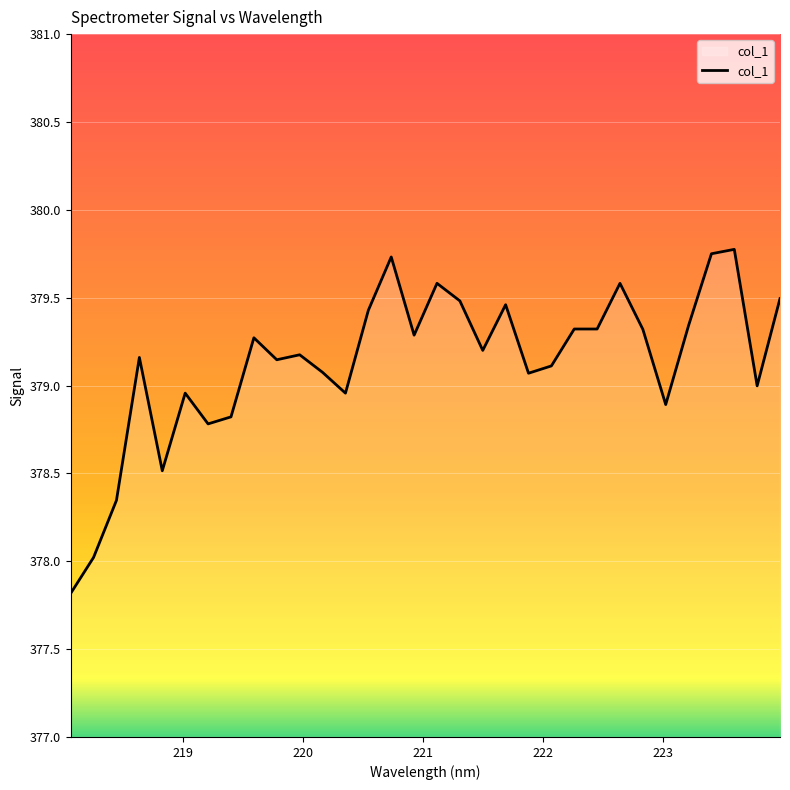

What is the smallest value displayed?

377.8